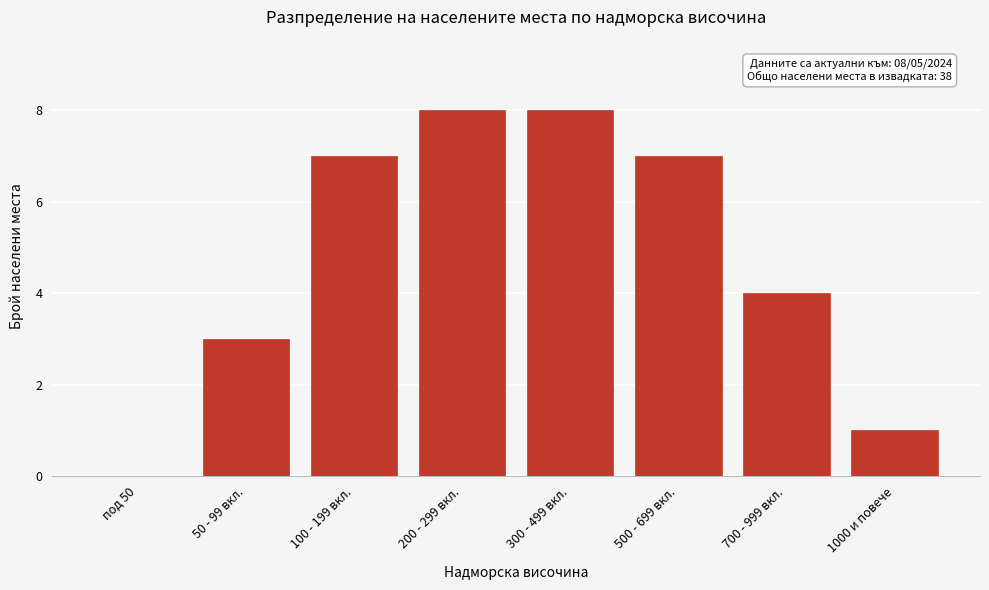

Reading left to right, transcribe all the data shown in this chart.

под 50=0	50 - 99 вкл.=3	100 - 199 вкл.=7	200 - 299 вкл.=8	300 - 499 вкл.=8	500 - 699 вкл.=7	700 - 999 вкл.=4	1000 и повече=1